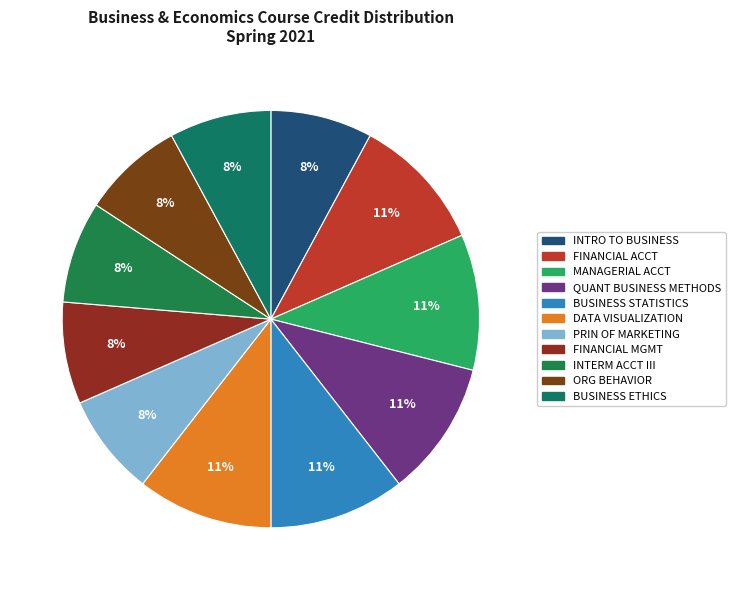

How many slices are in this pie chart?

11